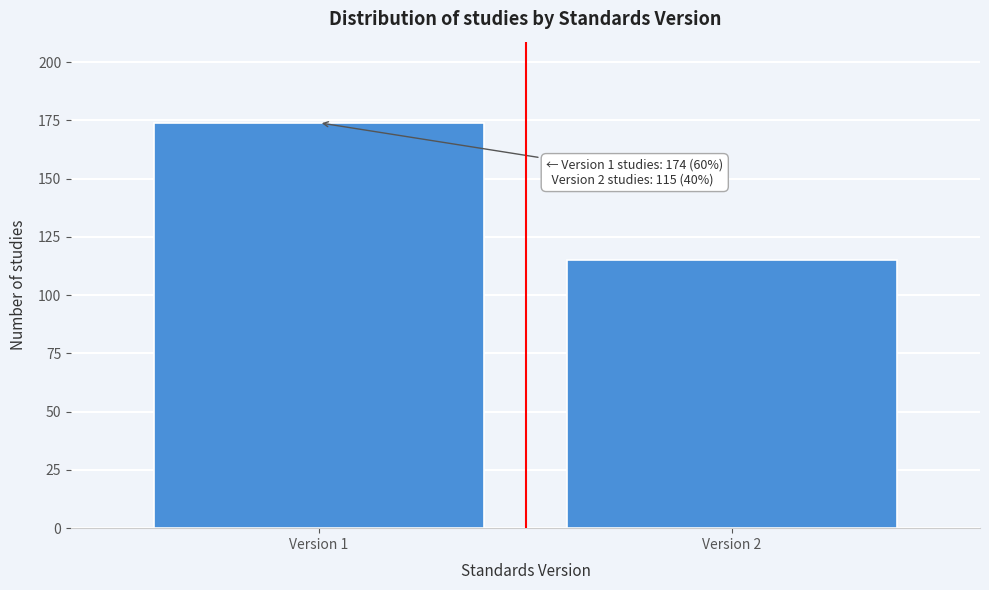

Reading left to right, list all the values displayed in this chart.

174	115